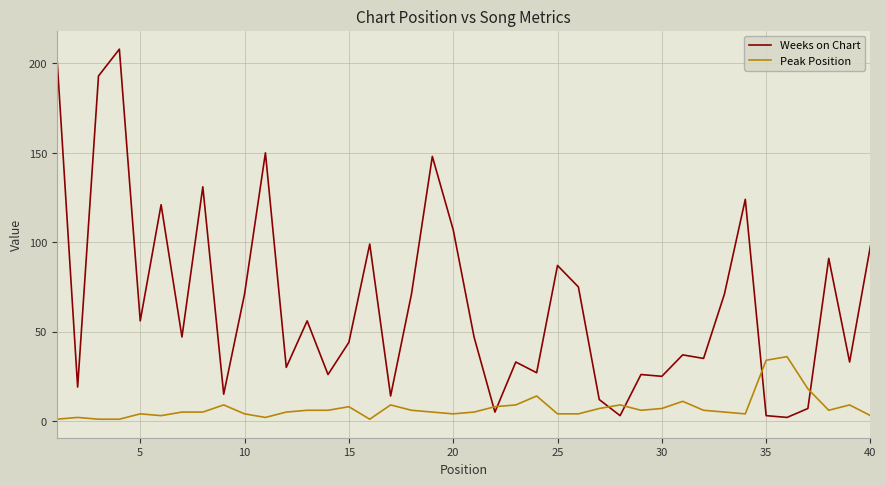

After their last crossing, which series has the higher values: Weeks on Chart or Peak Position?

Weeks on Chart